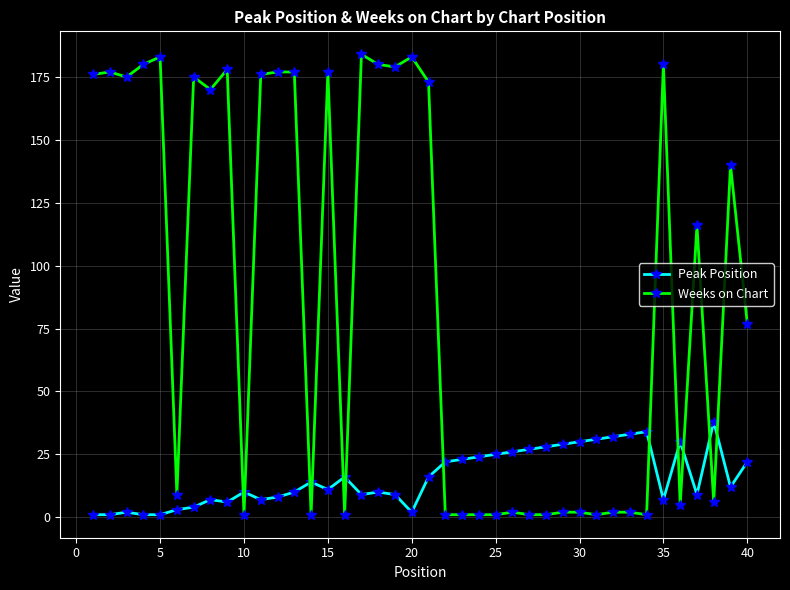

Reading left to right, list all the values displayed in this chart.

Peak Position: 1	1	2	1	1	3	4	7	6	10	7	8	10	14	11	16	9	10	9	2	16	22	23	24	25	26	27	28	29	30	31	32	33	34	7	30	9	38	12	22
Weeks on Chart: 176	177	175	180	183	9	175	170	178	1	176	177	177	1	177	1	184	180	179	183	173	1	1	1	1	2	1	1	2	2	1	2	2	1	180	5	116	6	140	77